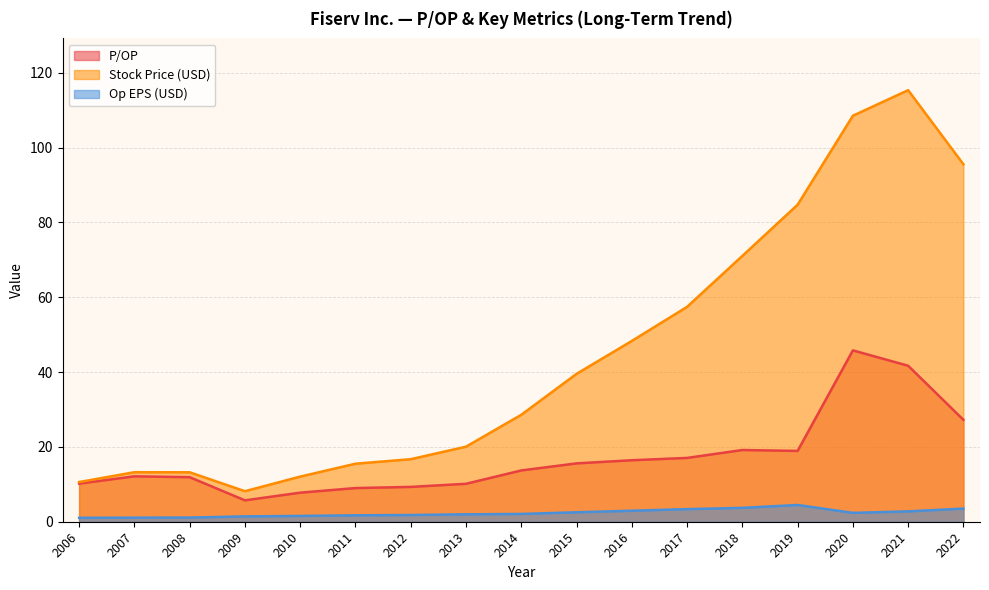

What is the difference between the maximum and minimum values in the Stock Price series?

107.2